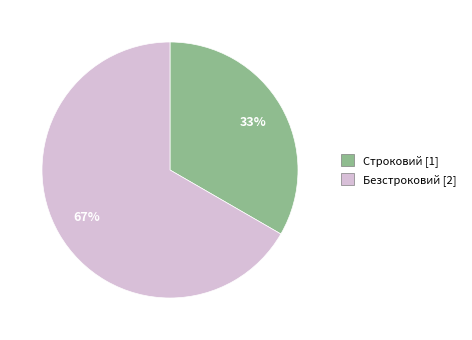

Count the number of slices in the pie.

2